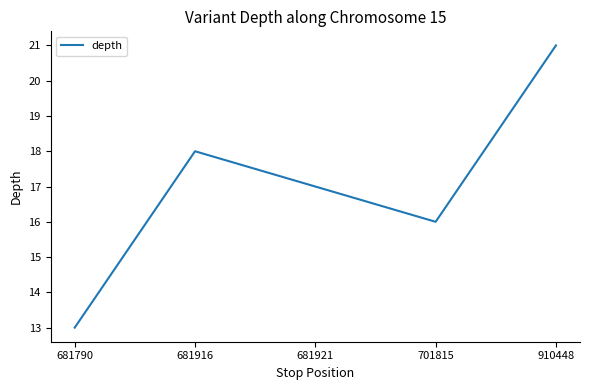

What is the smallest value displayed?

13